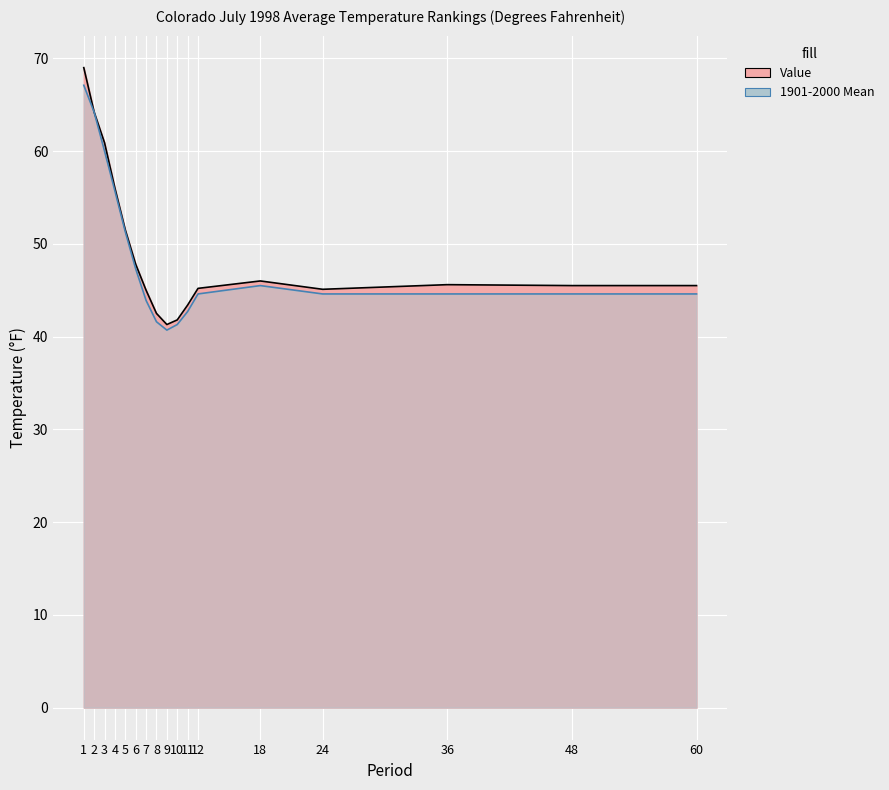

The Value series shows 13.5 at 2. True or false?

False